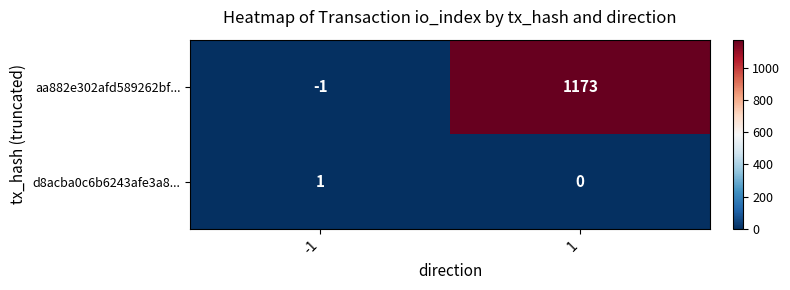

Which series changed the most between -1 and 1?

aa882e302afd589262bf...